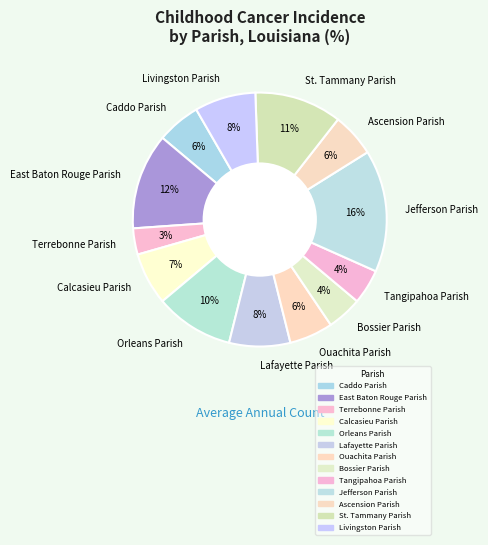

True or false: Caddo Parish accounts for 13% of the total.

False